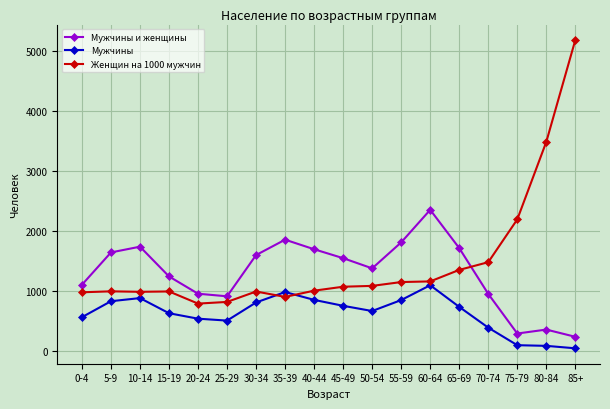

At which category is the sum across all series the highest?

85+